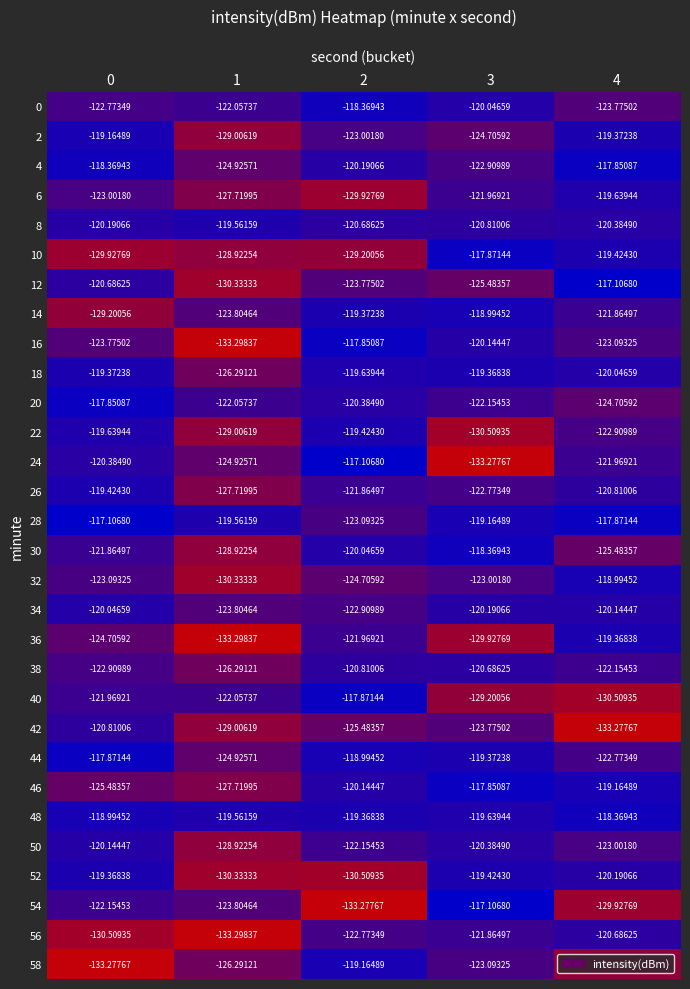

Is the value of 48 at 2 greater than the value of 14 at 0?

Yes